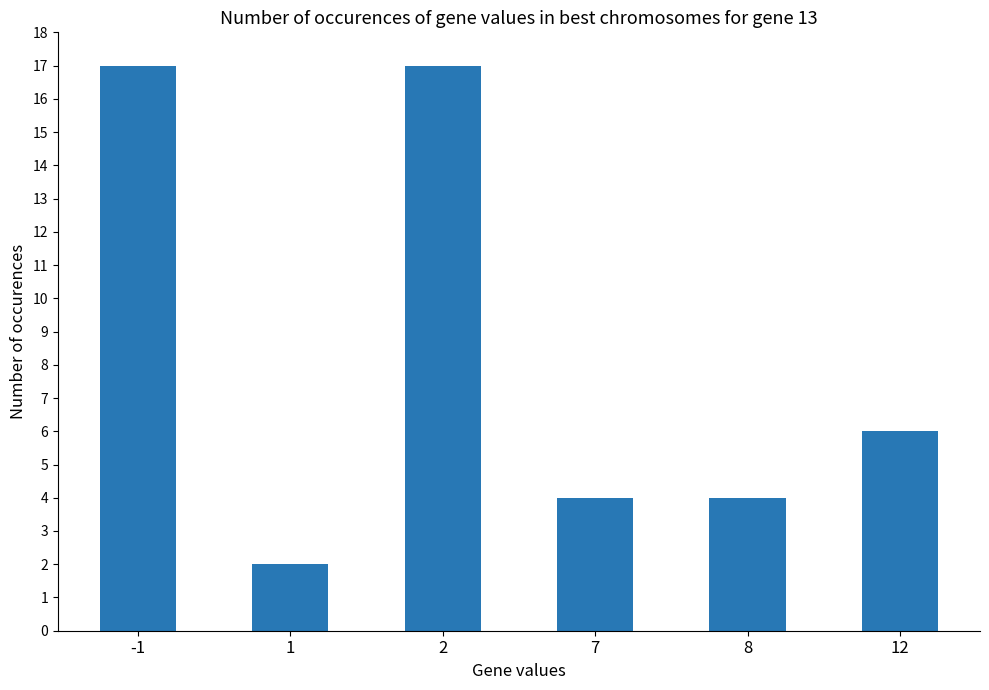

What is the sum of all values?

50